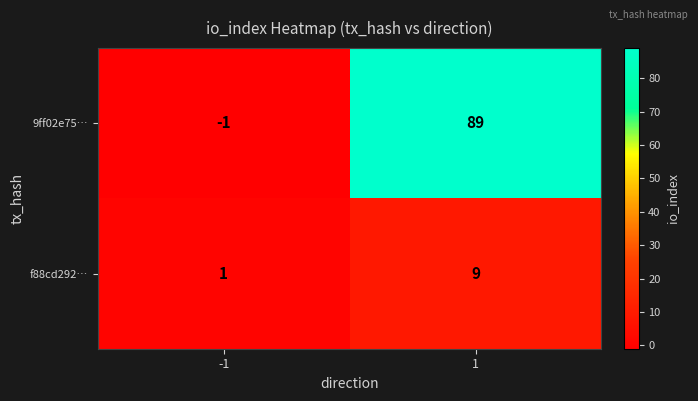

Is it true that 9ff02e75… equals 89 at 1?

True